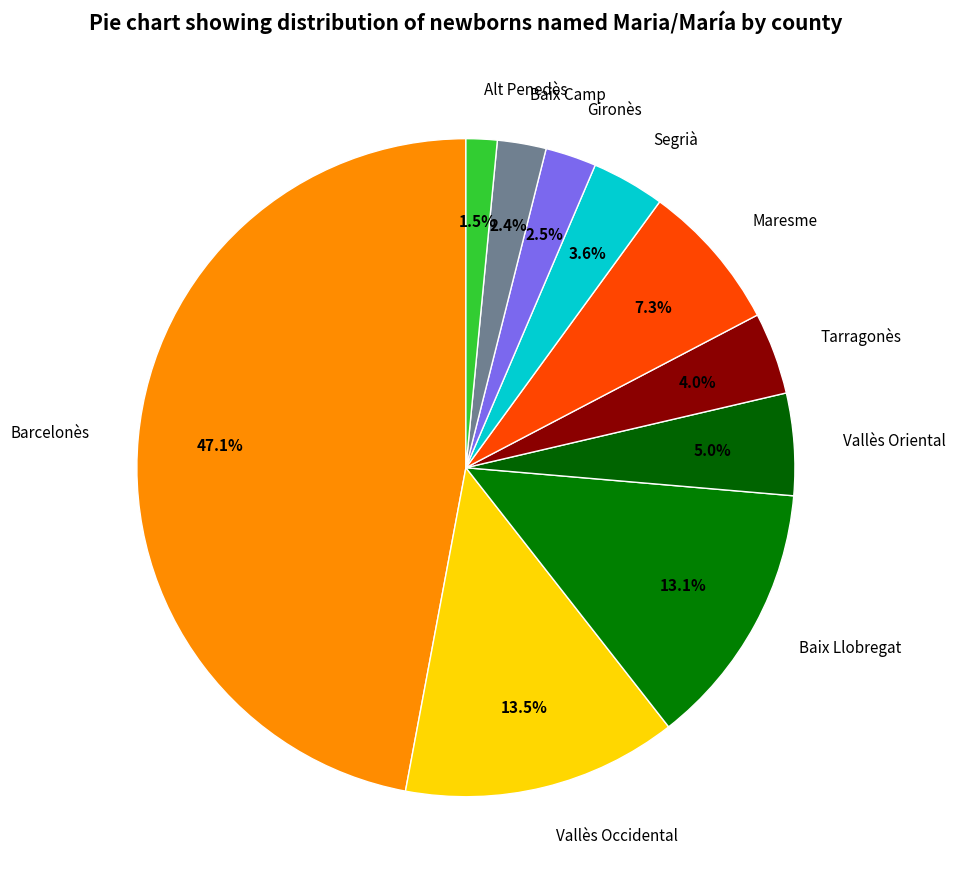

Approximately how many times larger is the value at Vallès Oriental compared to Segrià?

1.4